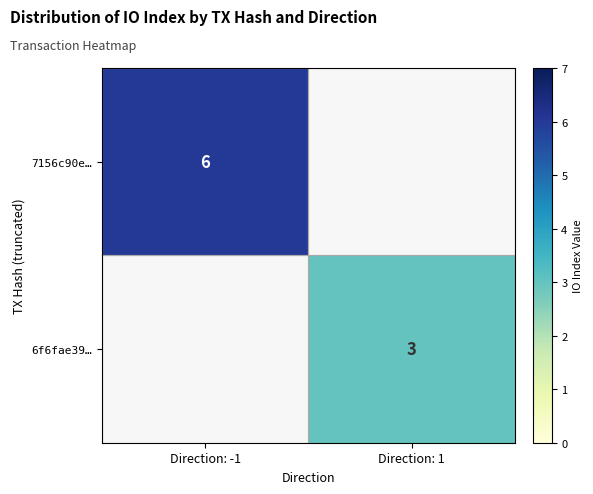

How many distinct data groups are displayed?

2